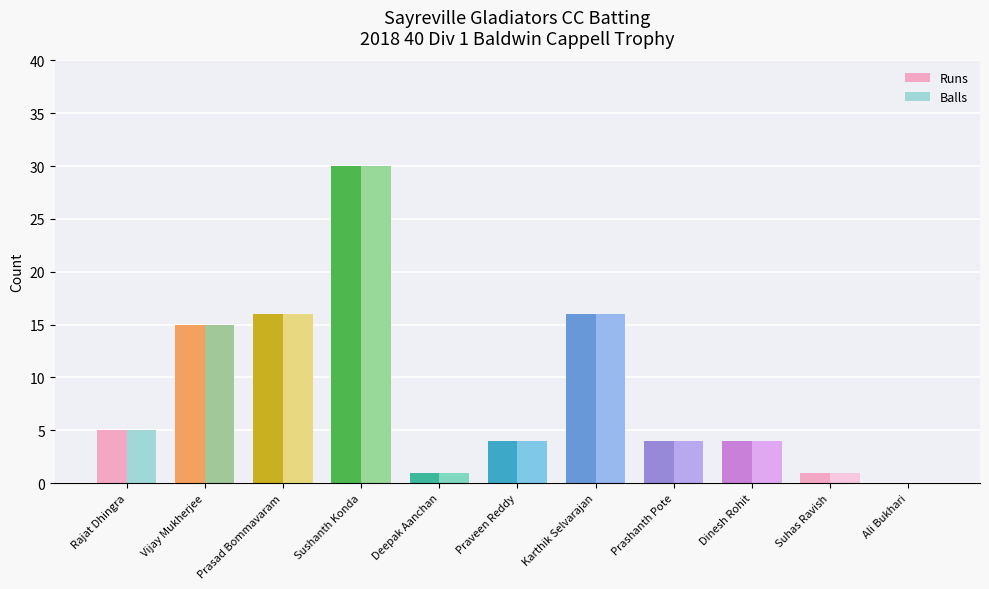

Is it true that Balls equals 0 at Ali Bukhari?

True